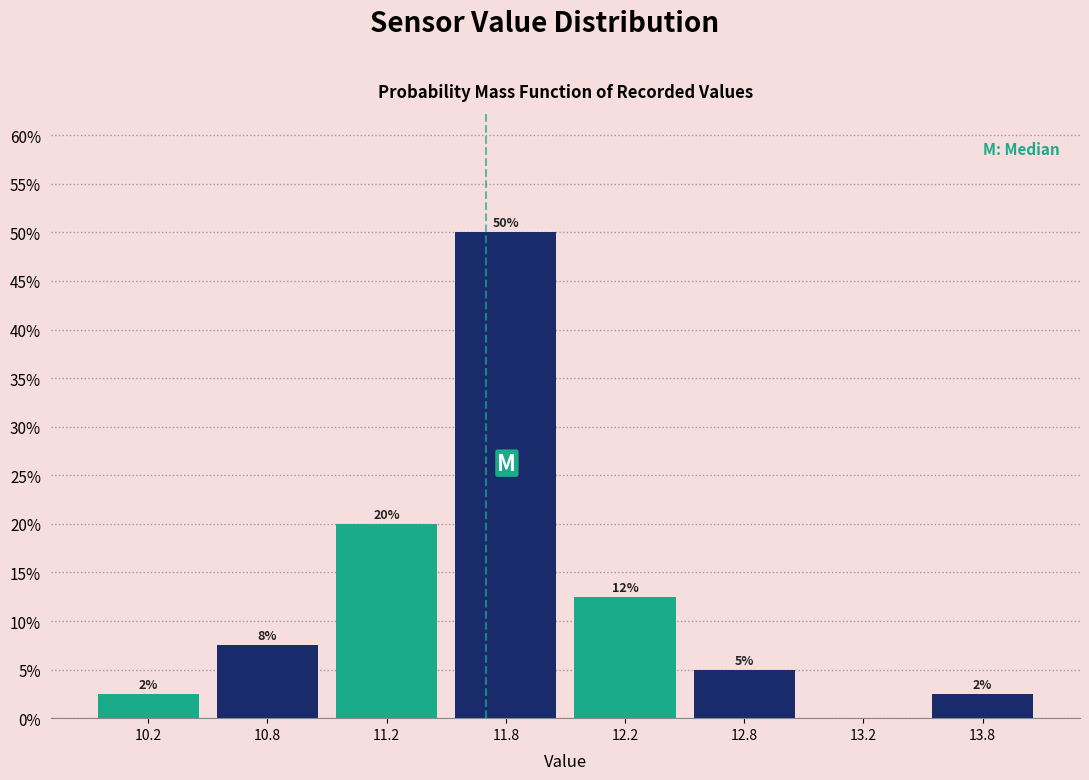

Are the bars horizontal?

No